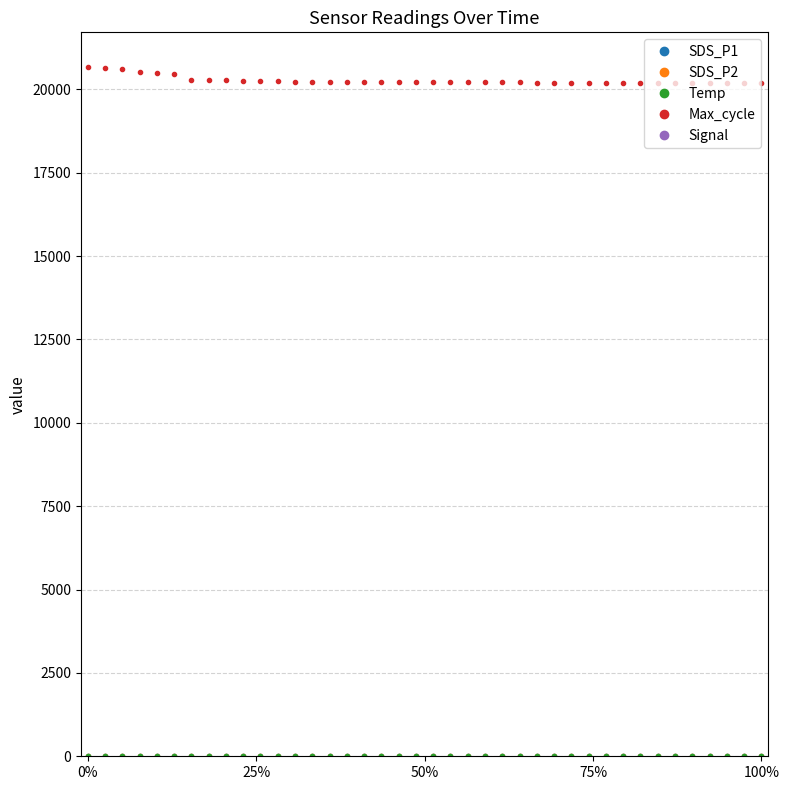

At how many categories does at least one series exceed 19198?

40